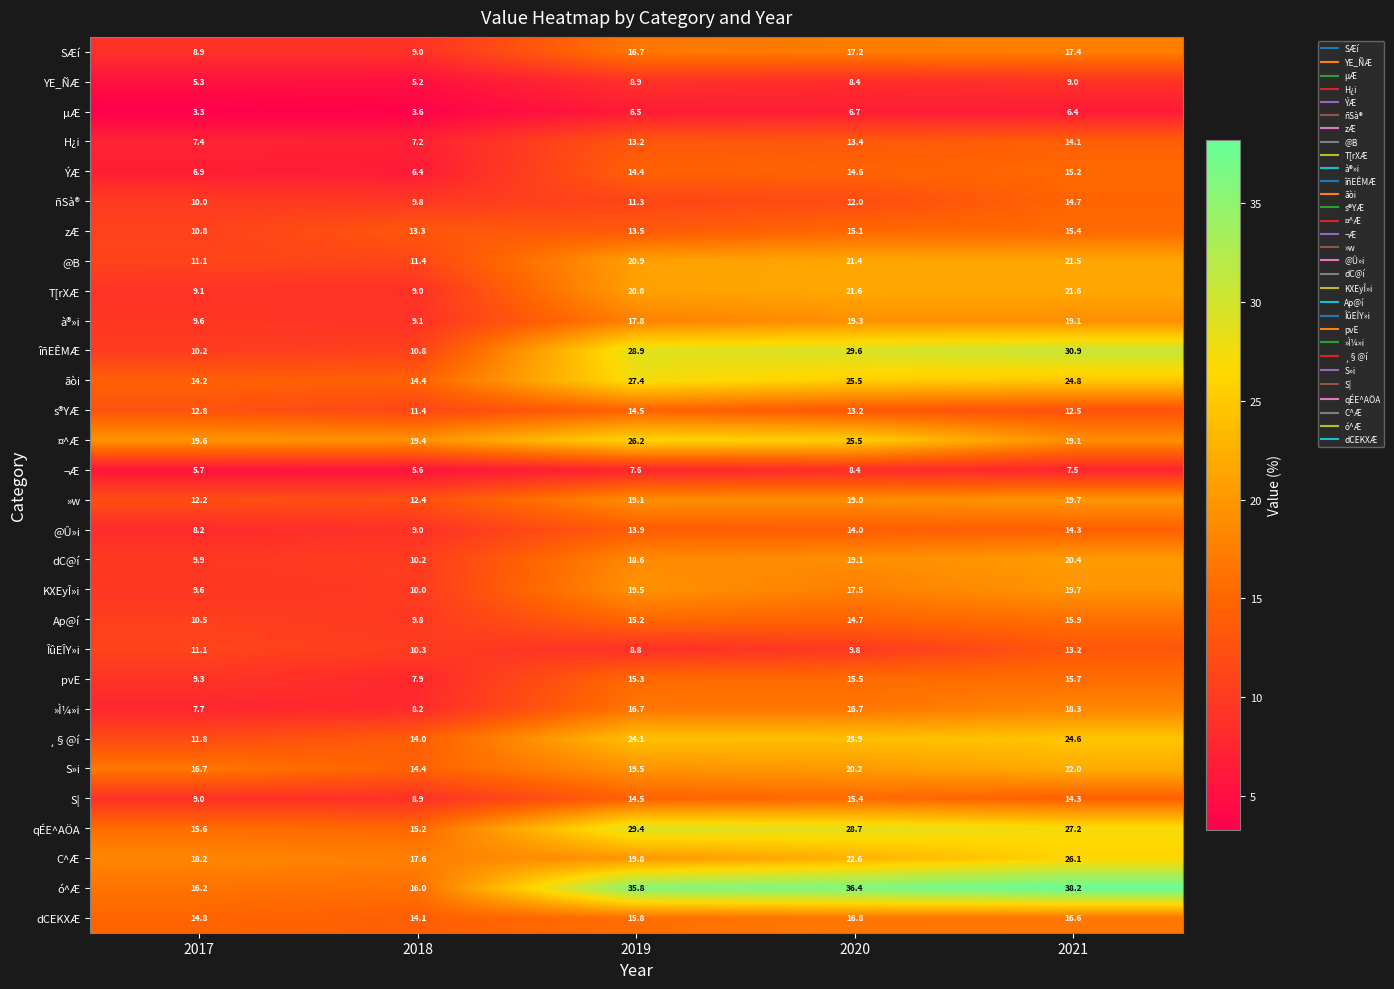

At how many categories does at least one series exceed 34?

3